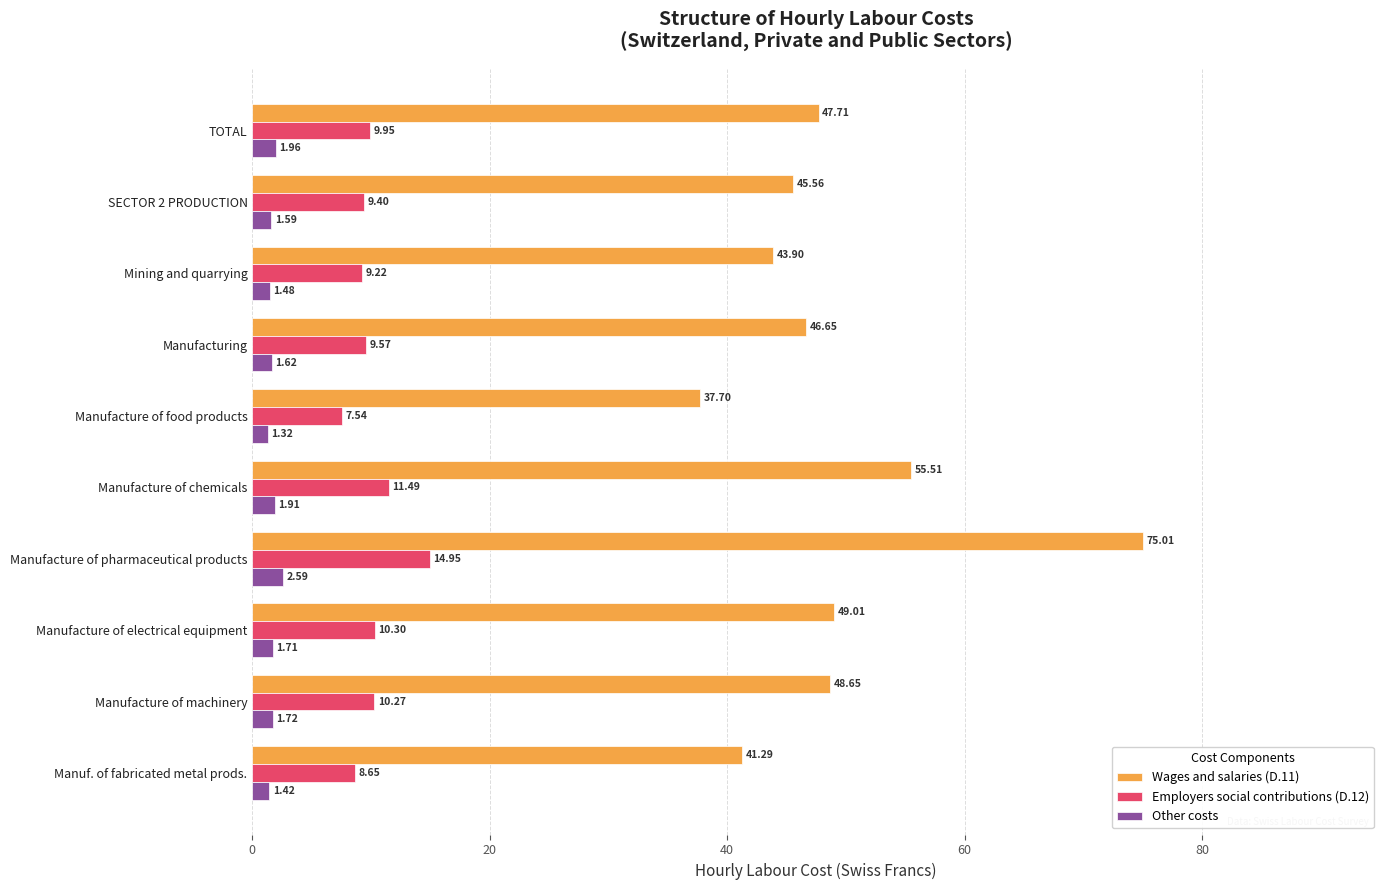

List the series in order of their overall mean, lowest first.

Other costs, Employers social contributions (D.12), Wages and salaries (D.11)